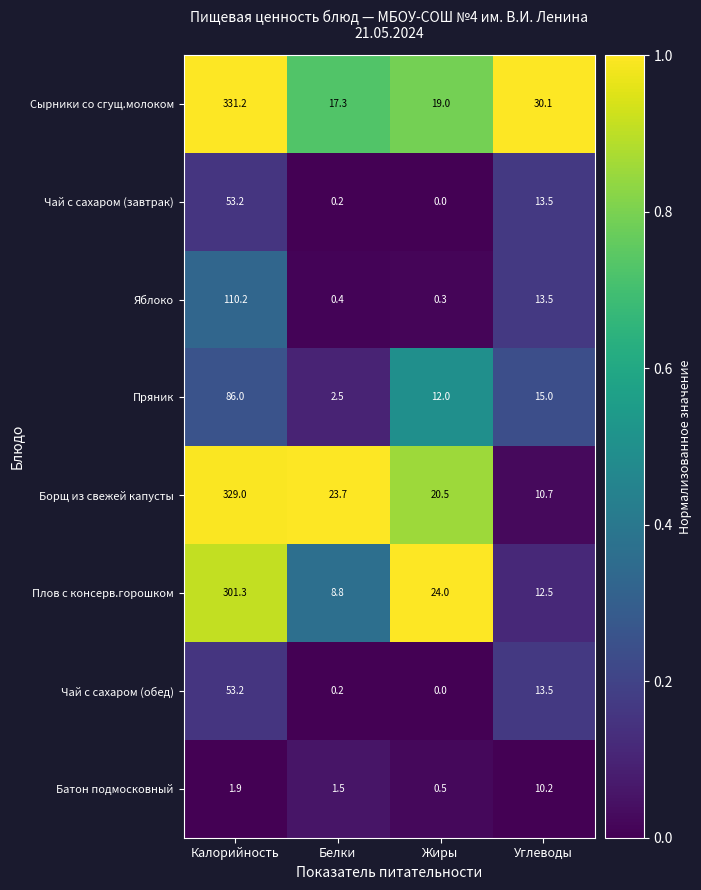

At which category does the chart reach its peak across all series?

Калорийность